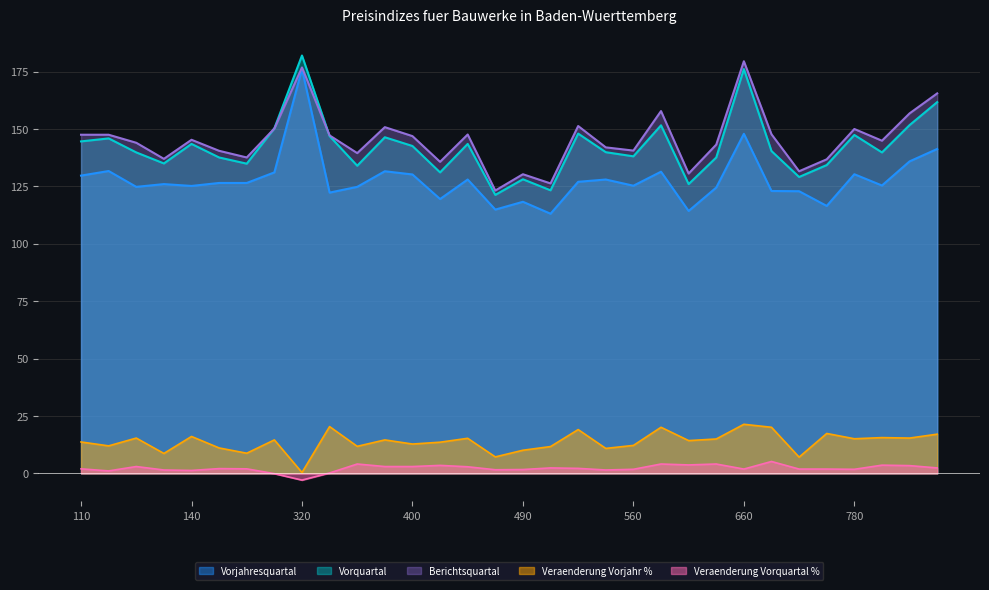

True or false: Veraenderung_Vorquartal and Veraenderung_Vorjahr intersect in this chart.

False